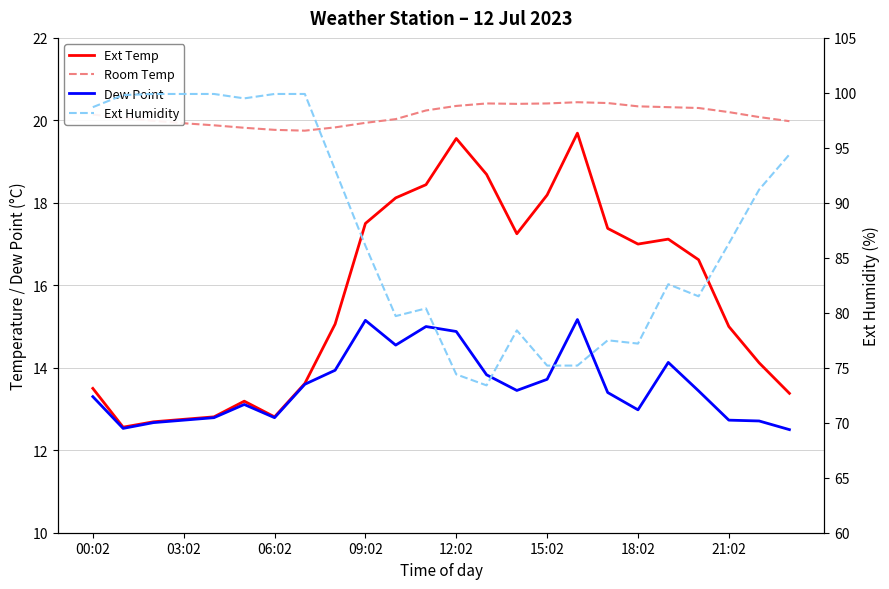

Is the value of Ext Temp at 00:02 greater than the value of Dew Point at 00:02?

Yes